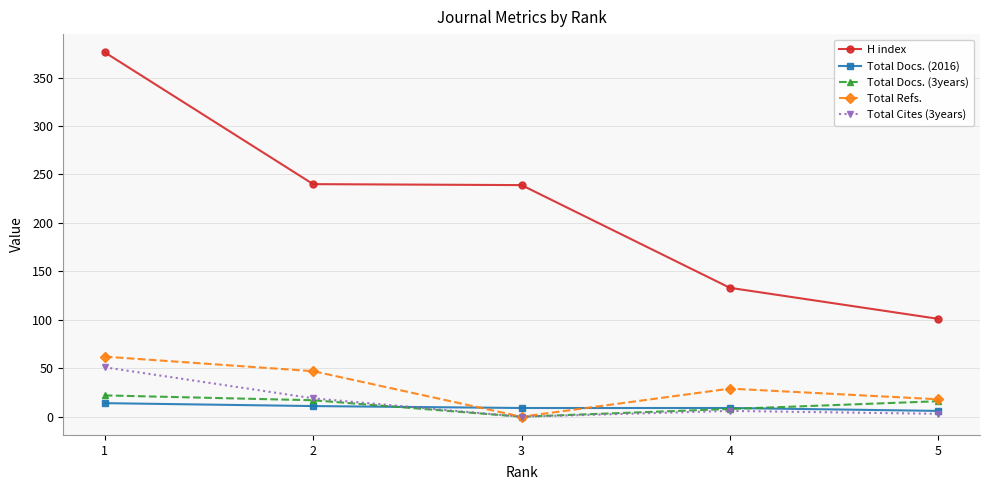

The value of Total Cites (3years) at 2 is 19. True or false?

True